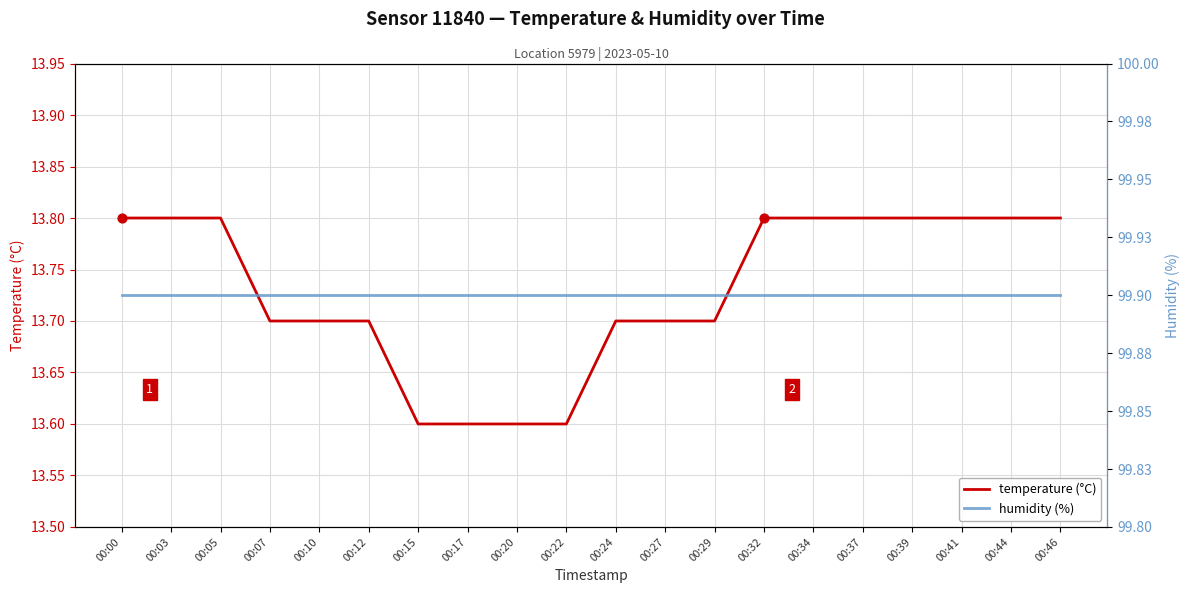

What is the total value across all series at 00:20?

113.5